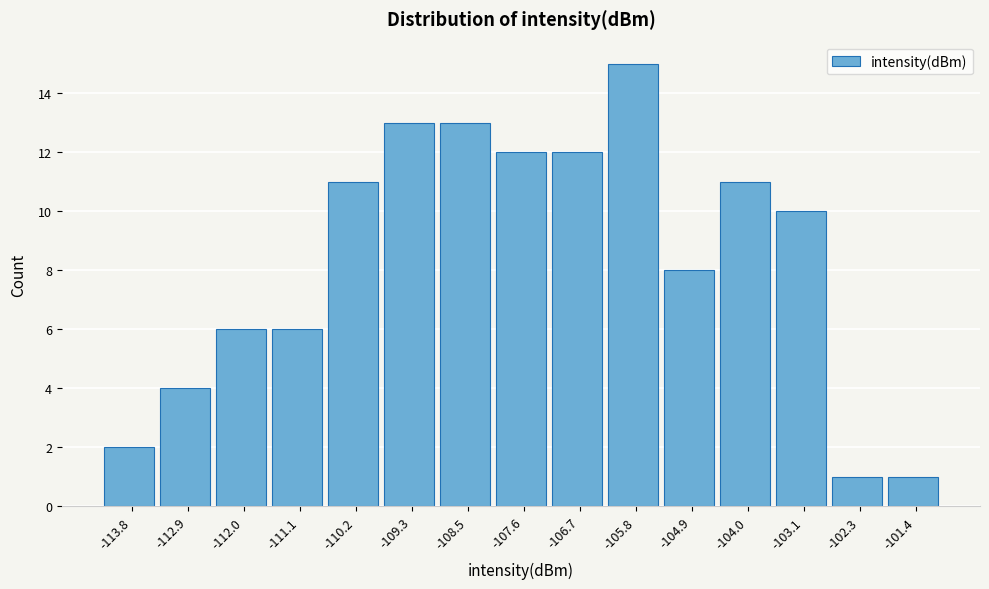

What is the height of the bar covering -111.5 to -110.7 on the x-axis? Neither the bar edges nor the heights are printed on the chart, so give them approximately, as read against the axes.

6